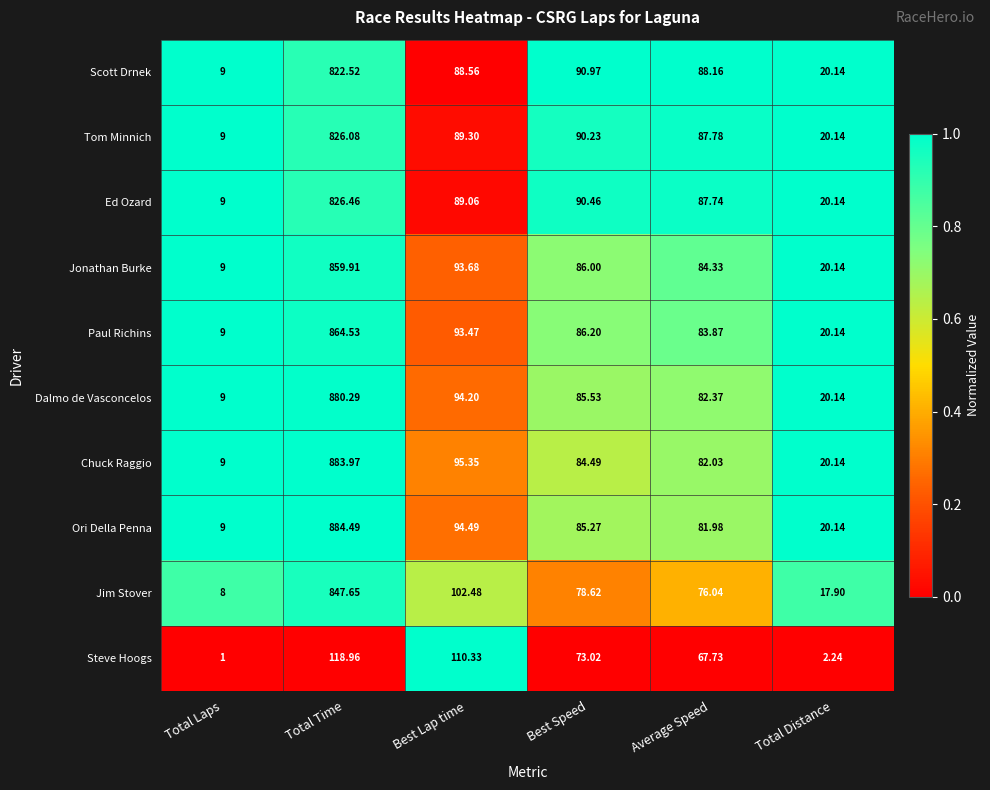

What is the greatest value displayed?

884.5